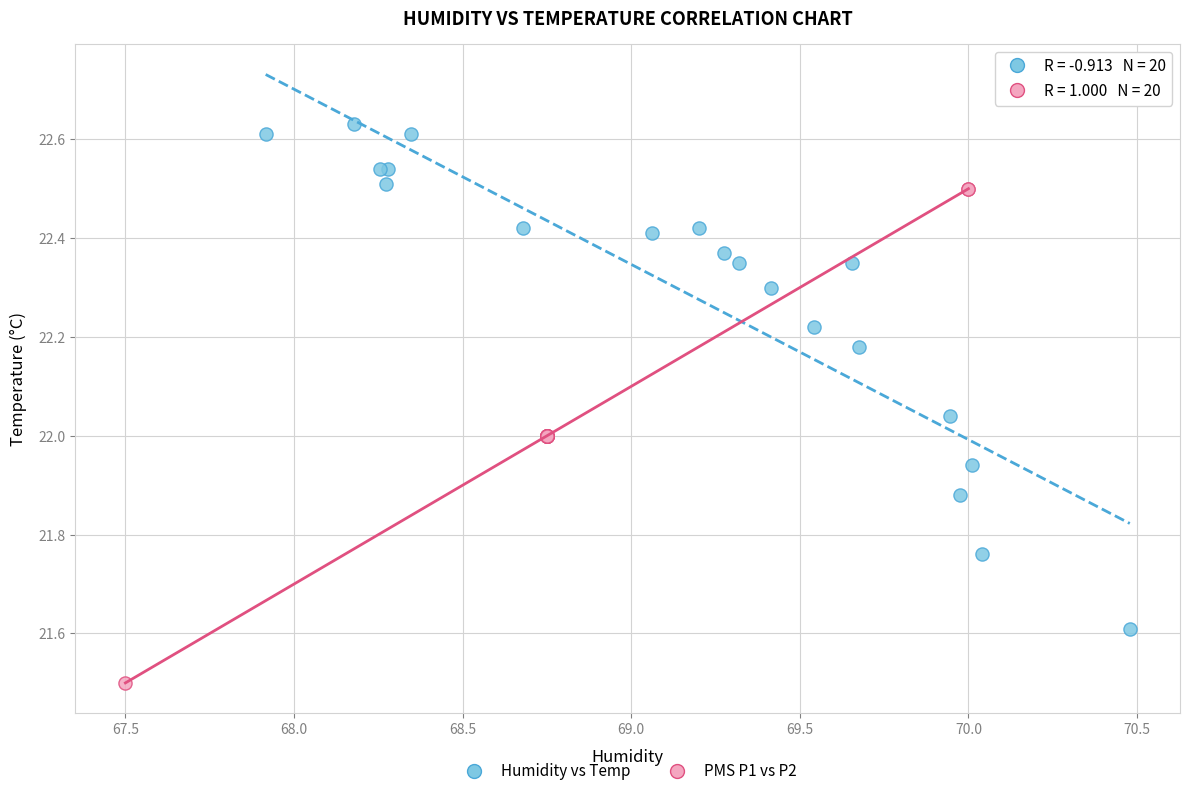

Which series contains the highest Y value?

Humidity vs Temp